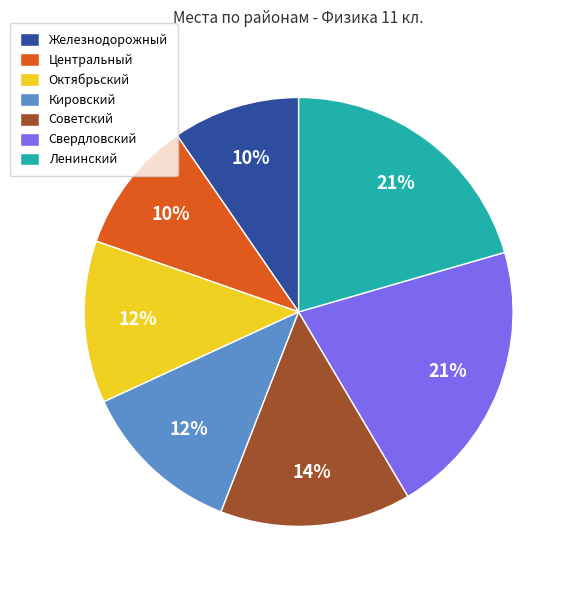

To the nearest percent, what percentage of the pie is Железнодорожный?

10%